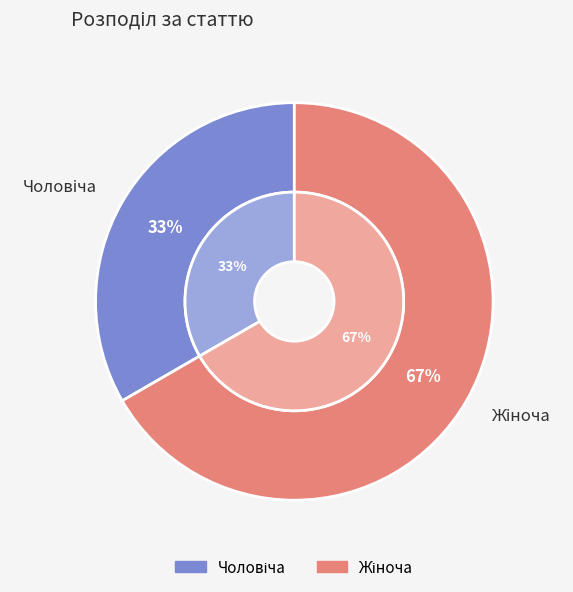

What percentage is the Жіноча slice, to the nearest percent?

67%